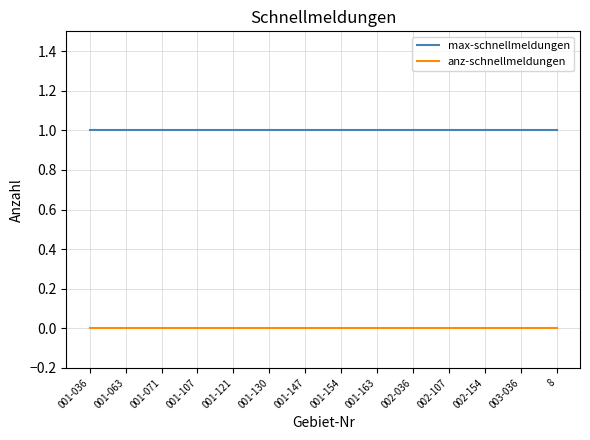

What is the difference between the highest and lowest values at 003-036?

1